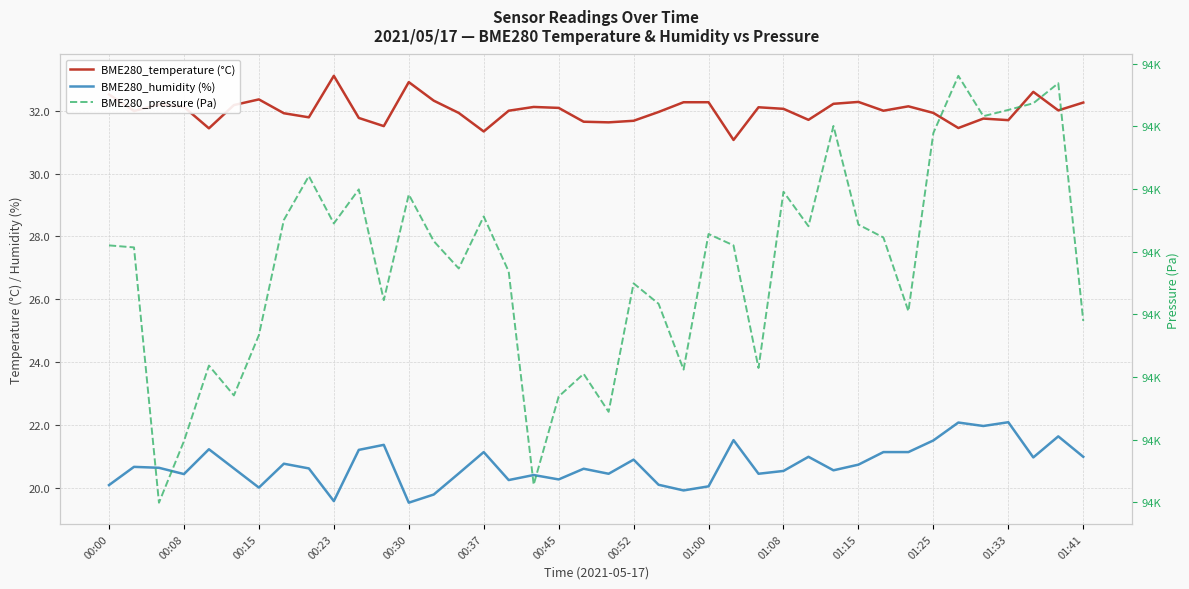

What is the difference between the highest and lowest values at 31?

93775.0